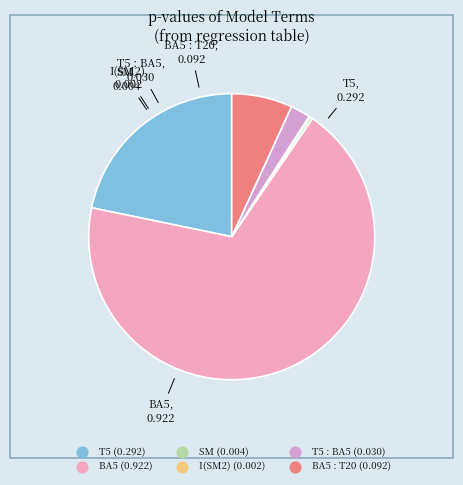

Which slice is the largest?

BA5